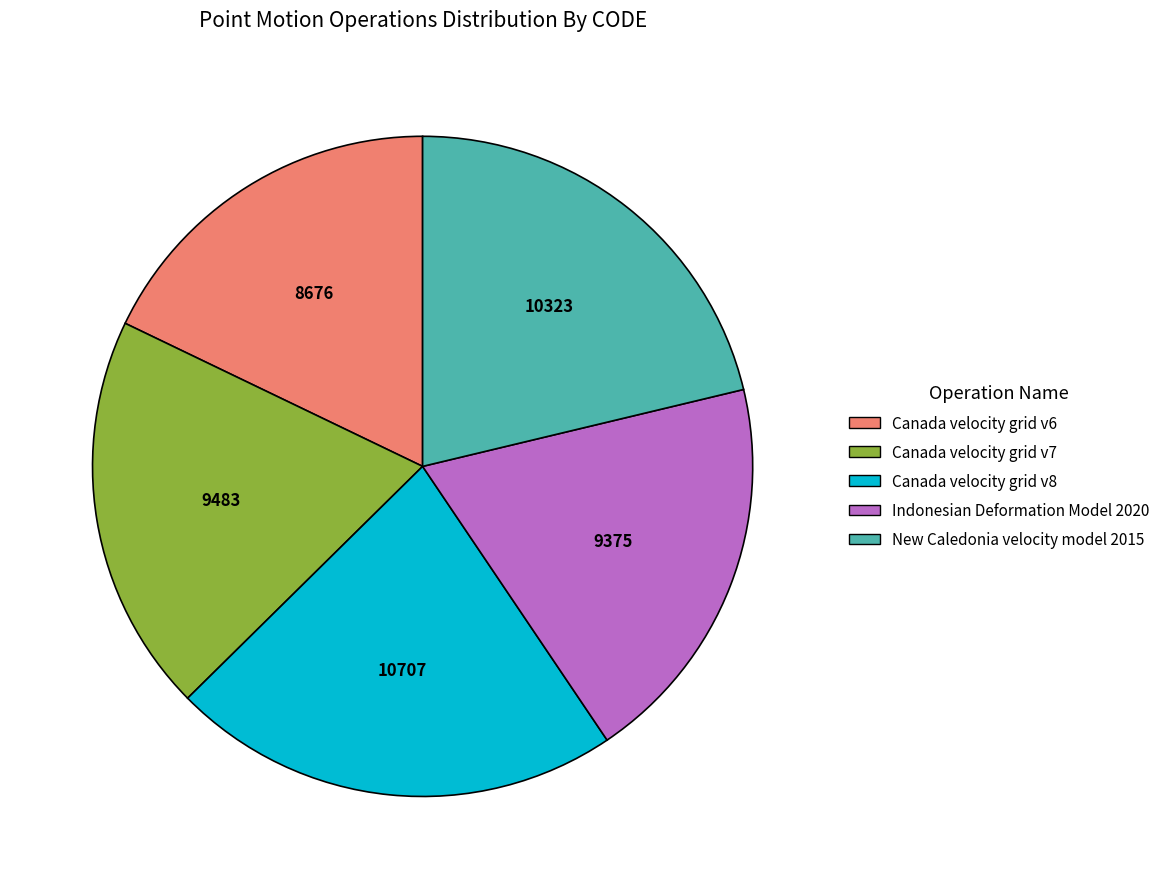

Combined, do New Caledonia velocity model 2015 and Canada velocity grid v6 account for over 50%?

No